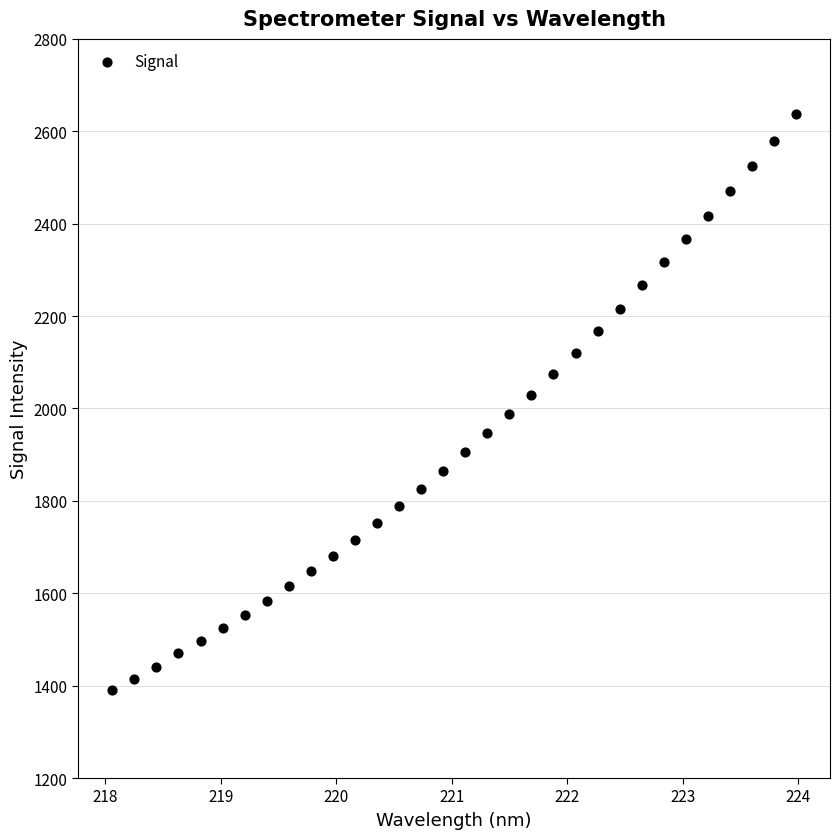

What is the range of X values (max minus min)?

5.9